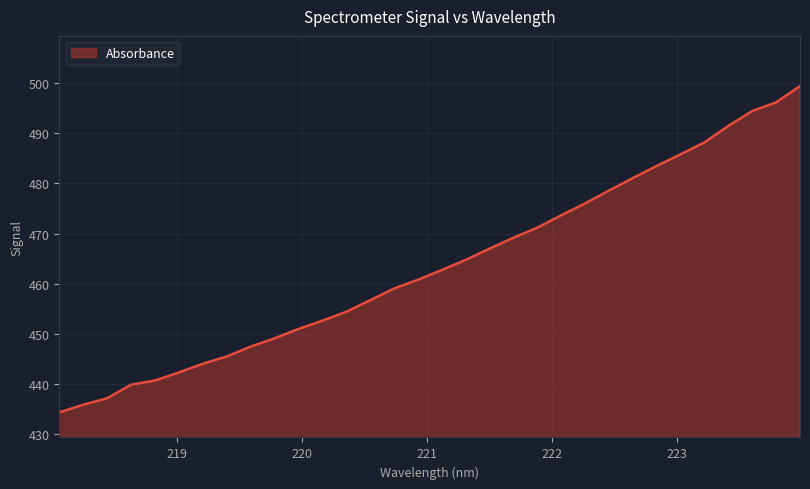

What is the difference between the maximum and minimum values?

65.1